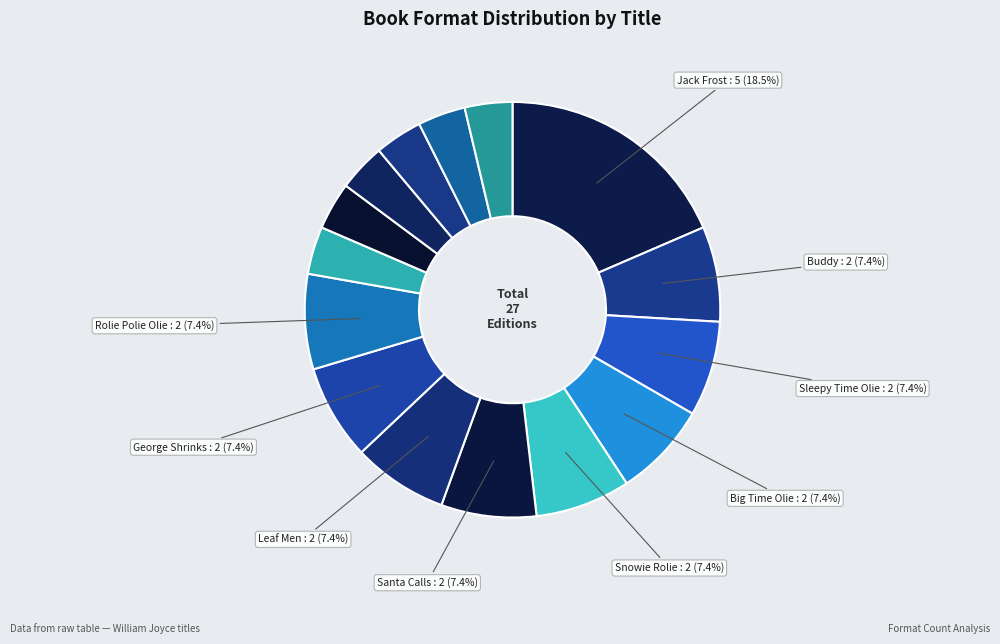

Count the number of slices in the pie.

15